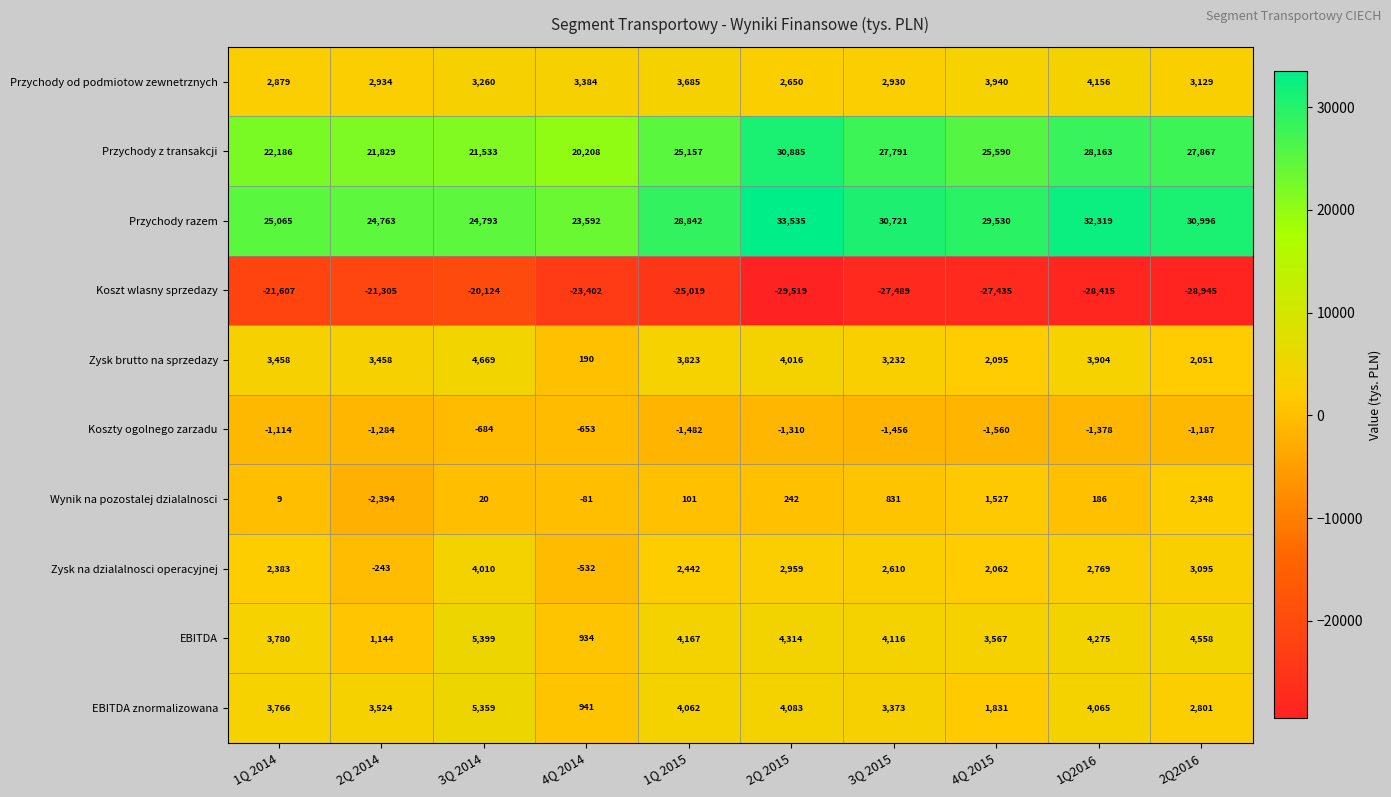

True or false: Przychody z transakcji has a value of 9581 at 4Q 2015.

False